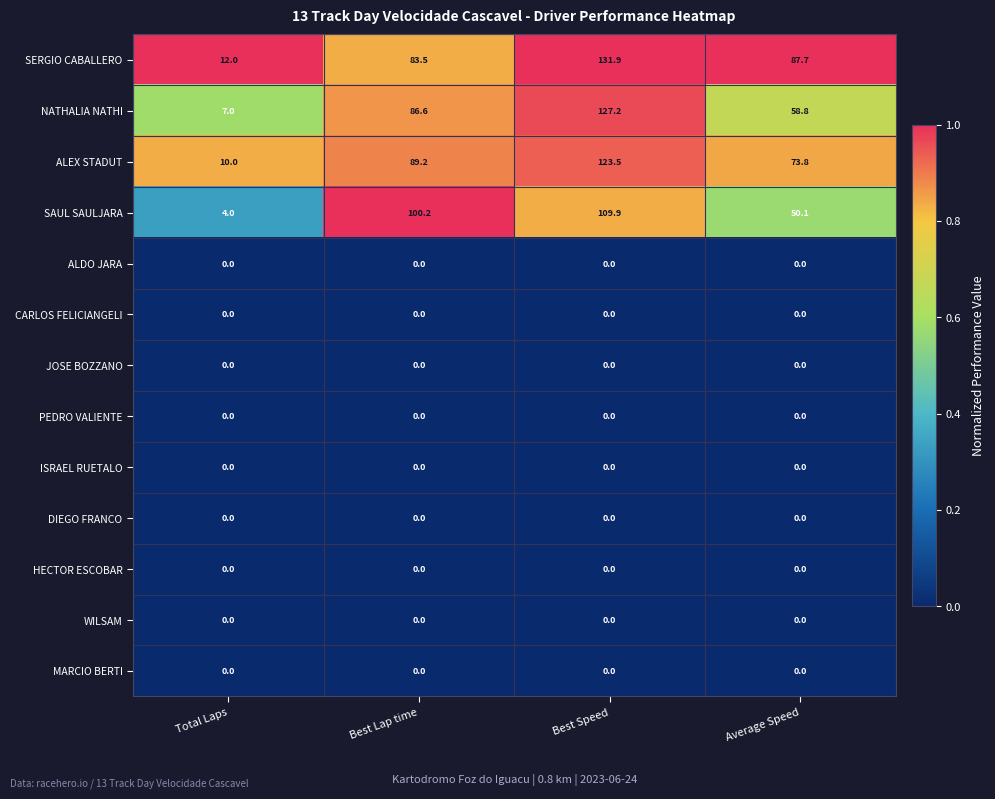

Which label corresponds to the largest value in the chart?

Best Speed